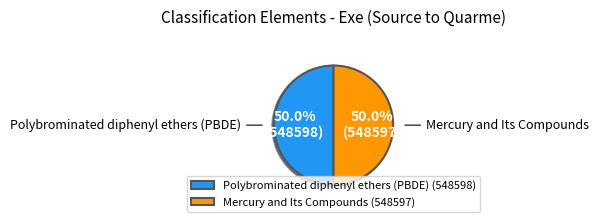

Count the number of slices in the pie.

2